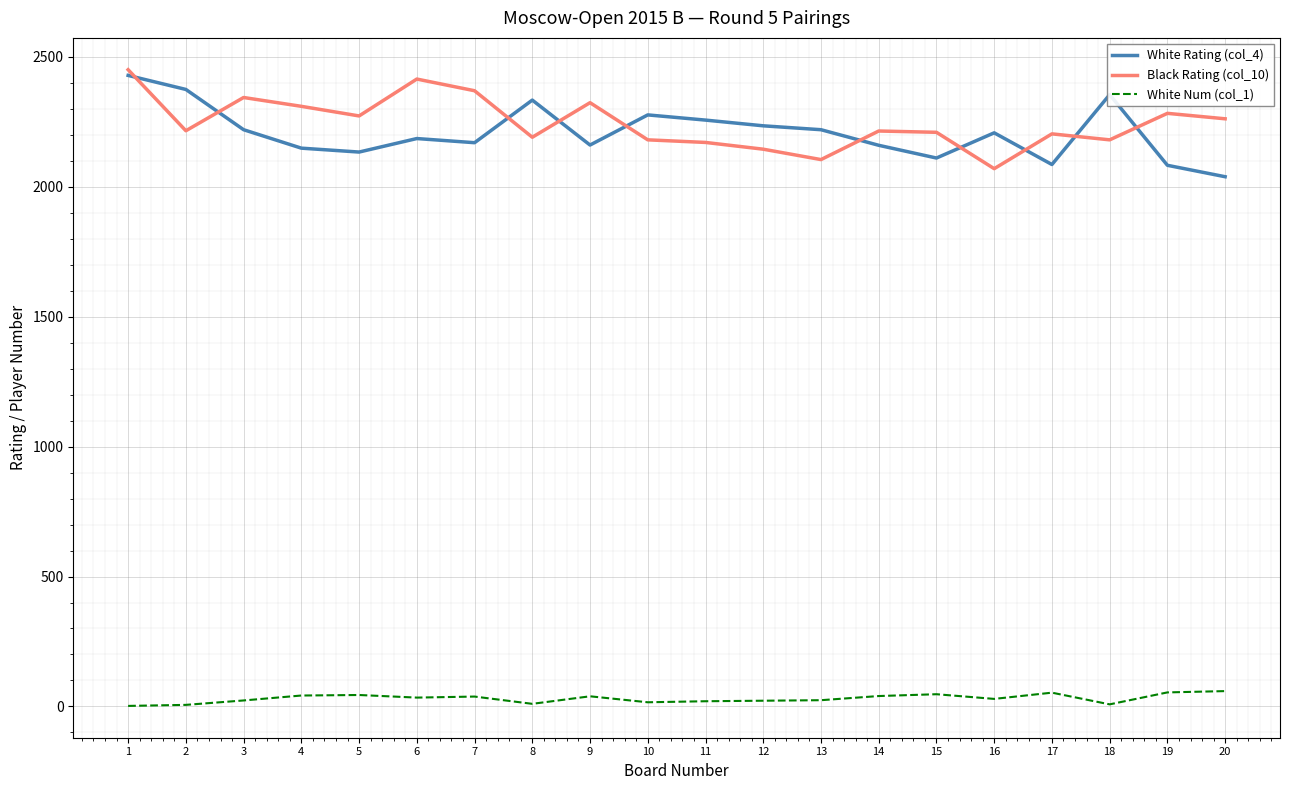

The value of White Rating (col_4) at 15 is 1054. True or false?

False